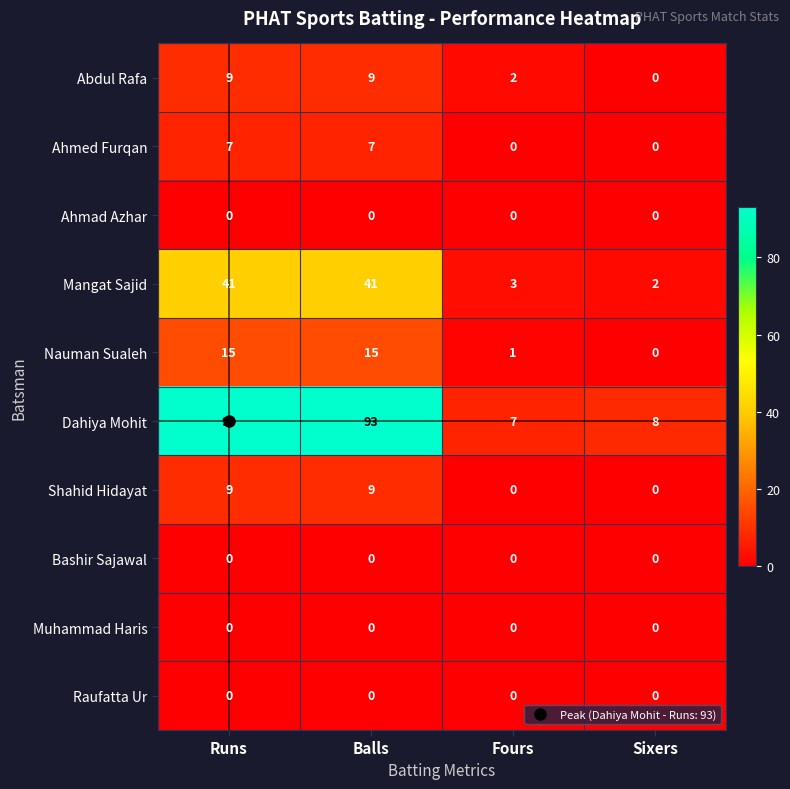

What is the sum of all Ahmed Furqan values?

14